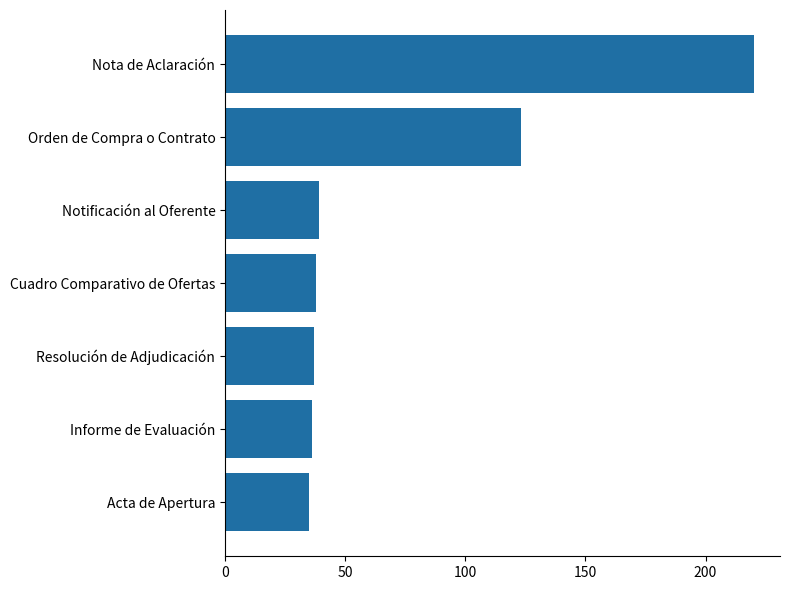

How many data points does each series have?

7